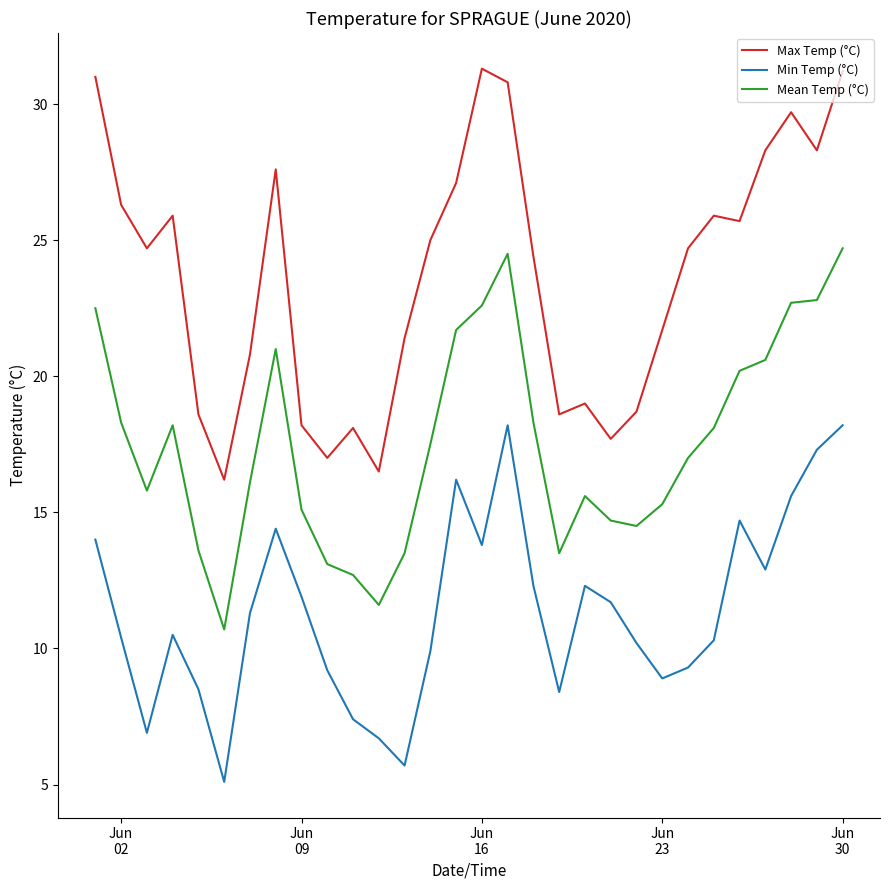

What is the minimum value shown in the chart?

5.1